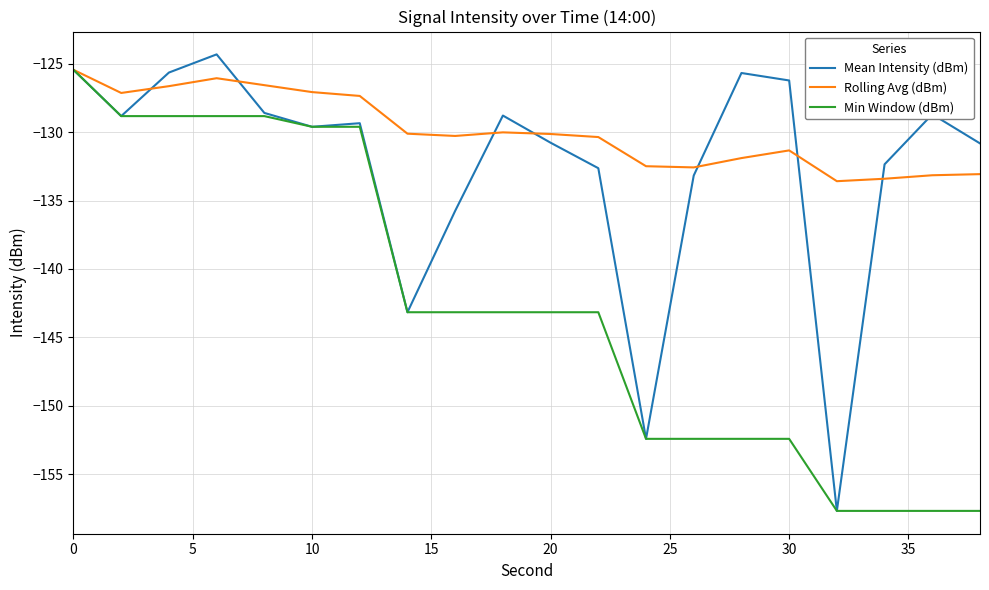

Which series has the largest total across all categories?

Rolling Avg (dBm)